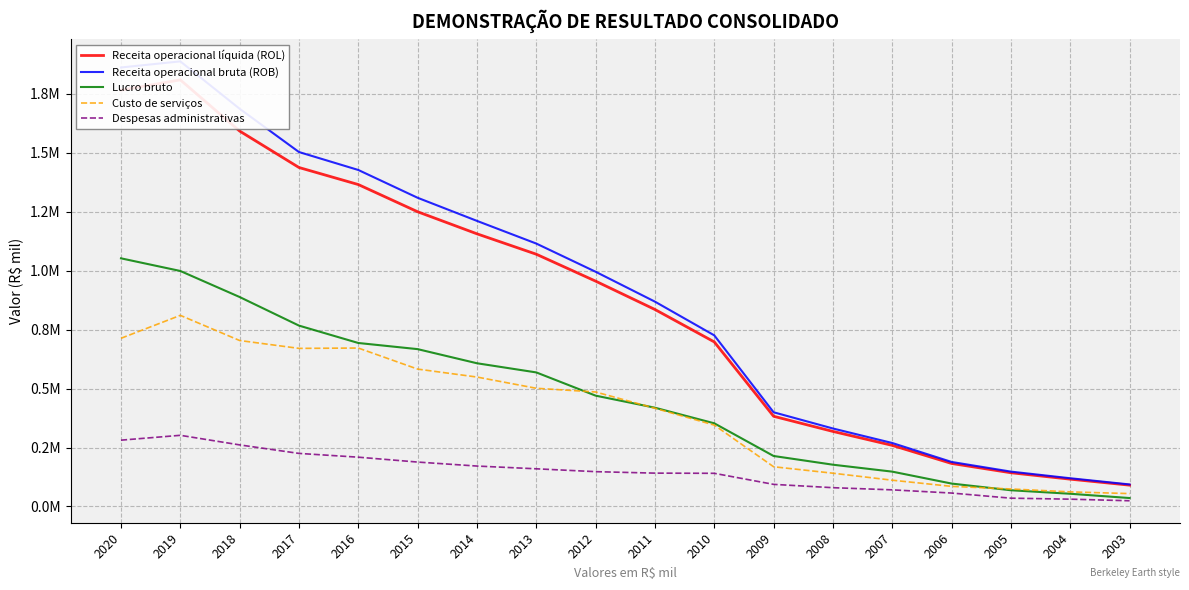

Where does the Custo de serviços series first go above 485528?

2020